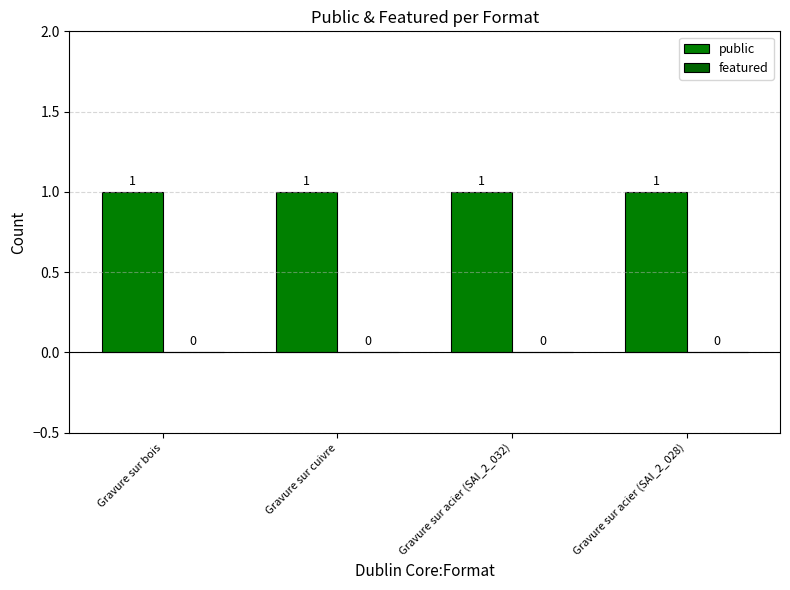

What is the sum of all public values?

4